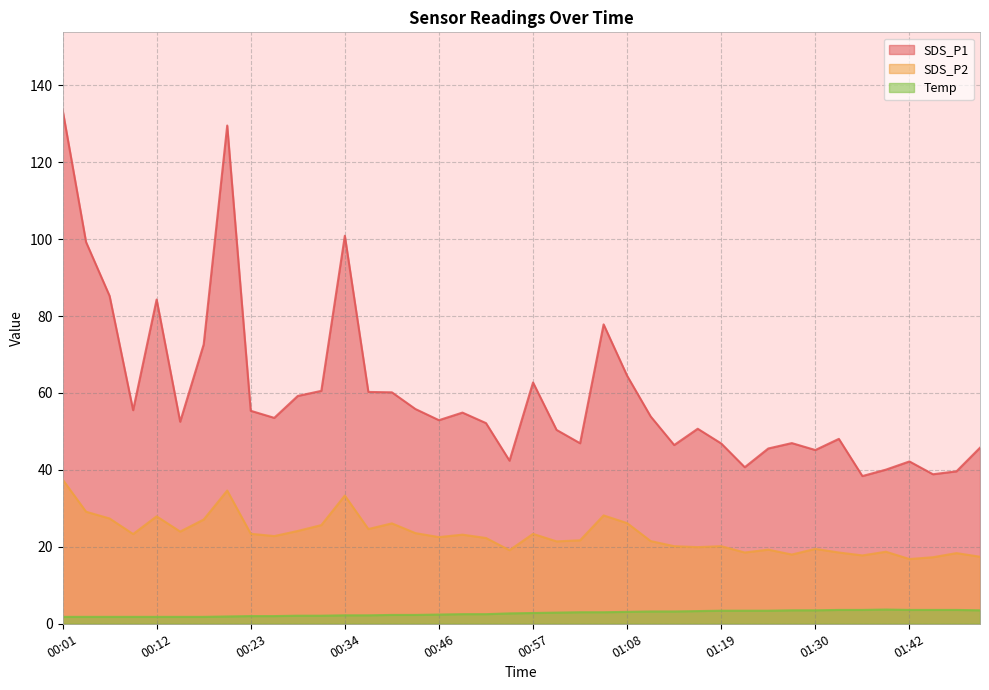

Reading left to right, what are all the values shown in this chart?

SDS_P1: 133.7	99.2	85.2	55.5	84.3	52.5	72.6	129.5	55.4	53.5	59.2	60.5	100.9	60.3	60.2	55.8	52.9	54.9	52.2	42.4	62.7	50.4	46.9	77.8	64.5	53.9	46.5	50.7	46.9	40.7	45.6	47.0	45.2	48.1	38.4	40.1	42.2	38.9	39.6	45.8
SDS_P2: 37.5	29.1	27.4	23.3	27.9	24.0	27.1	34.6	23.4	22.8	24.1	25.6	33.3	24.6	26.1	23.6	22.5	23.2	22.3	19.1	23.4	21.4	21.7	28.2	26.2	21.5	20.2	19.9	20.2	18.5	19.3	18.0	19.5	18.5	17.8	18.7	16.8	17.3	18.4	17.4
Temp: 1.8	1.8	1.8	1.8	1.8	1.8	1.8	1.9	2.0	2.0	2.1	2.1	2.2	2.2	2.3	2.3	2.4	2.5	2.5	2.7	2.8	2.9	3.0	3.0	3.1	3.2	3.2	3.3	3.4	3.4	3.4	3.5	3.5	3.6	3.6	3.7	3.6	3.6	3.6	3.5